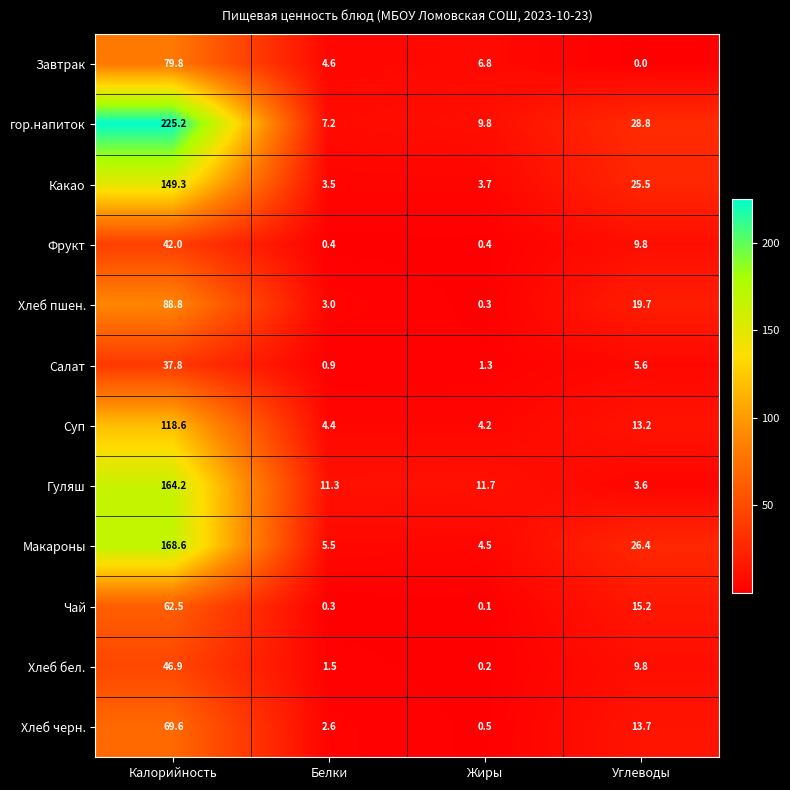

Which label corresponds to the smallest value in the chart?

Углеводы